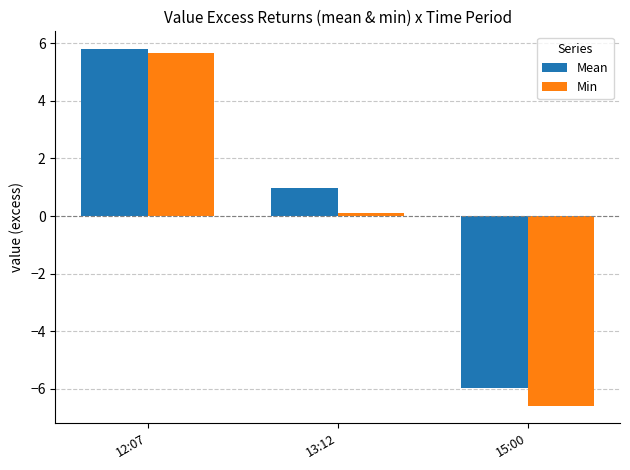

Which series has the widest spread of values?

Min